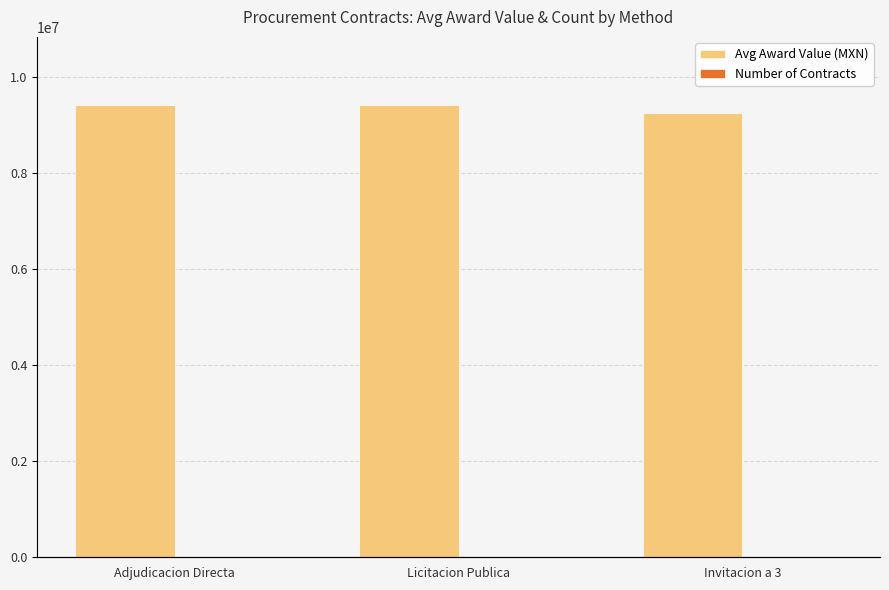

Does the chart contain stacked bars?

No